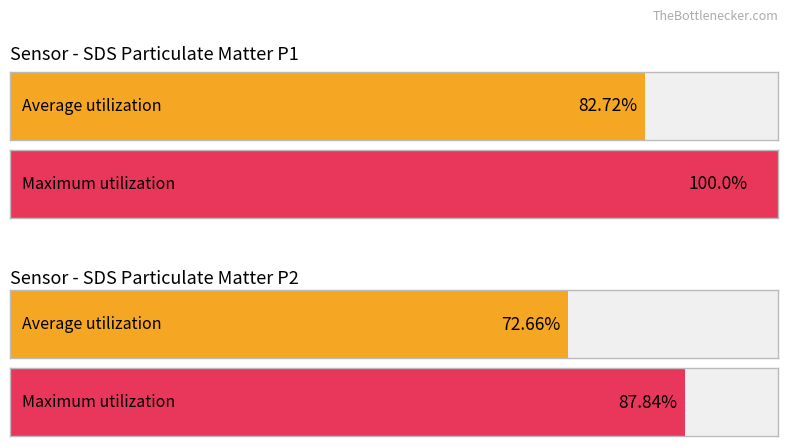

Which series has the largest range (max minus min)?

Maximum utilization